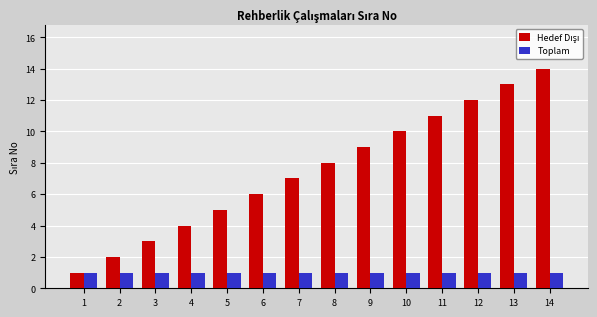

At which category does the chart reach its peak across all series?

14